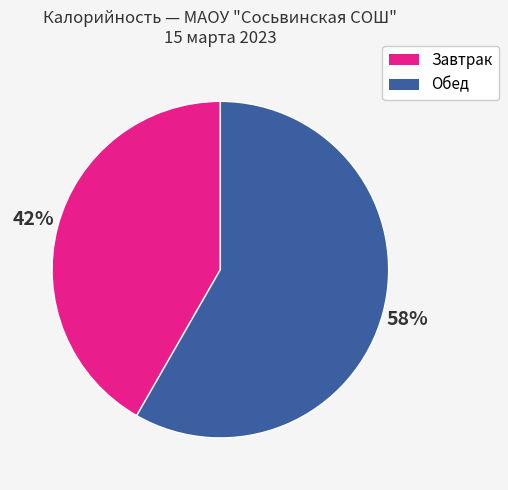

Count the number of slices in the pie.

2